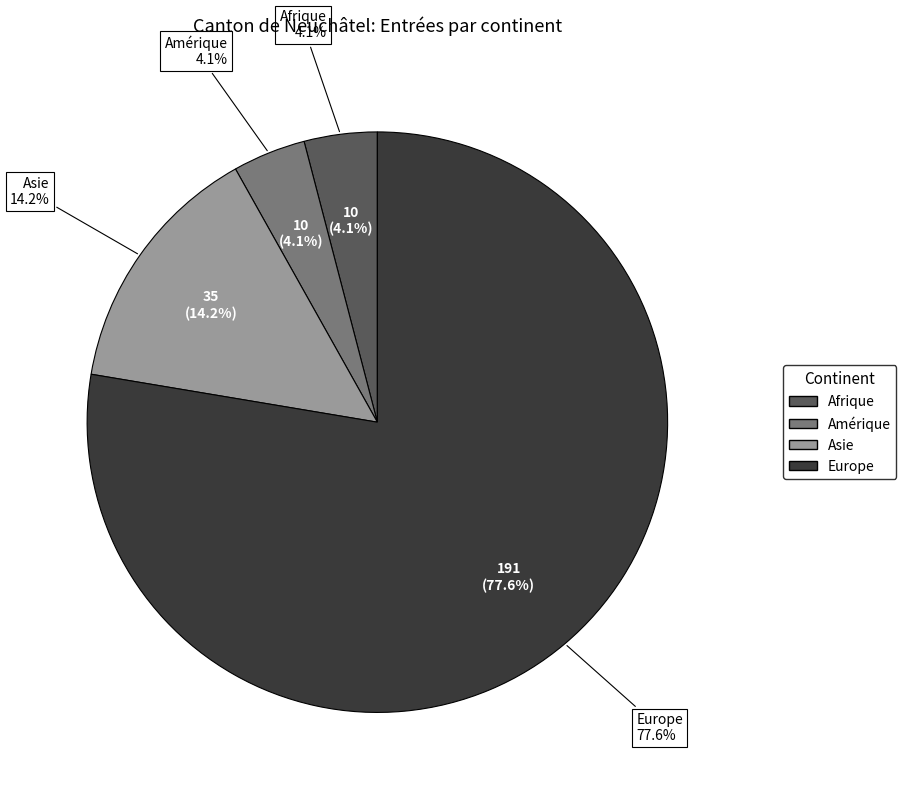

Count the number of slices in the pie.

5